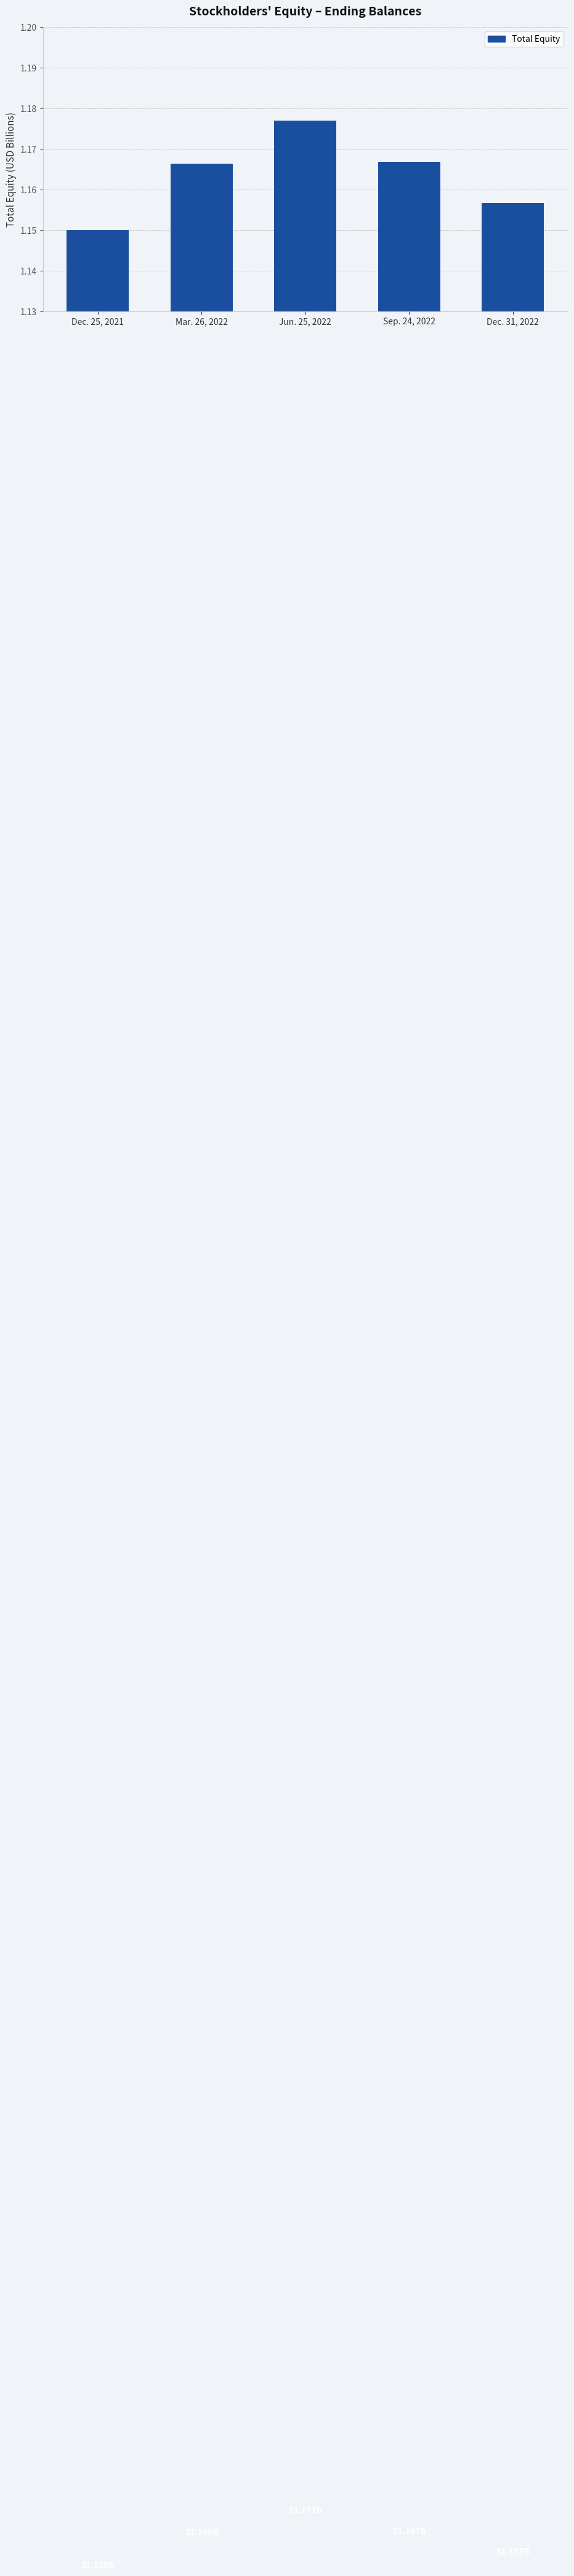

Between Dec. 25, 2021 and Sep. 24, 2022, which is larger?

Sep. 24, 2022